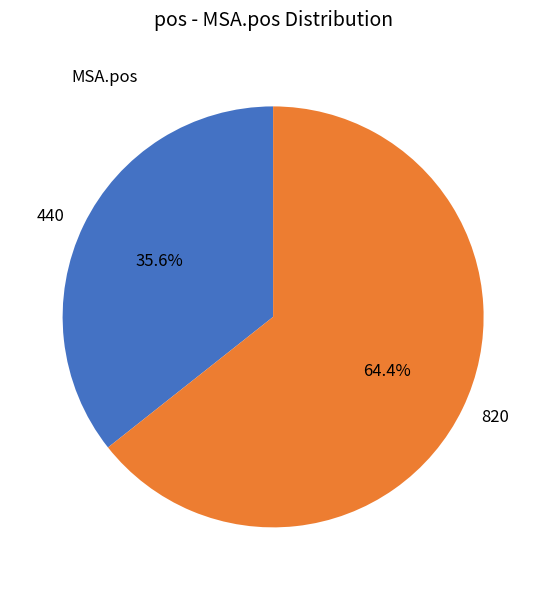

Which category has the biggest portion of the pie?

820